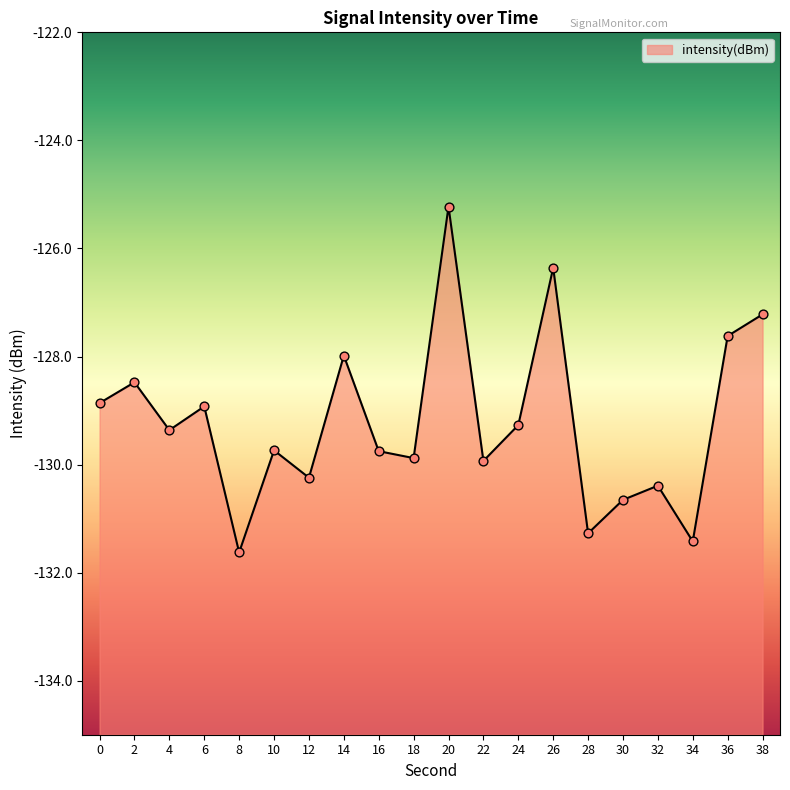

What is the change in value from 4 to 38?

+2.1